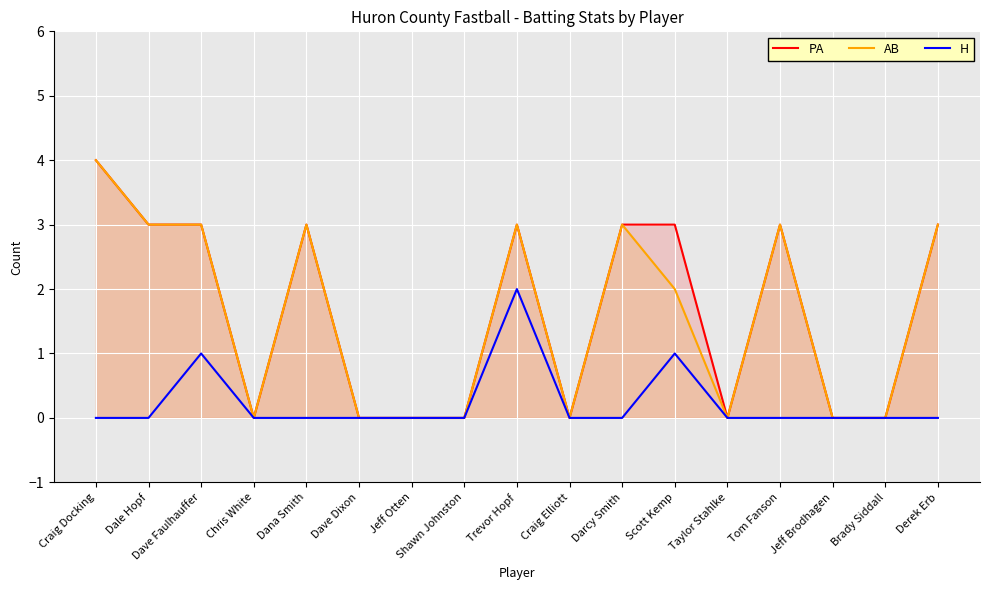

What position from the right is Craig Docking?

17